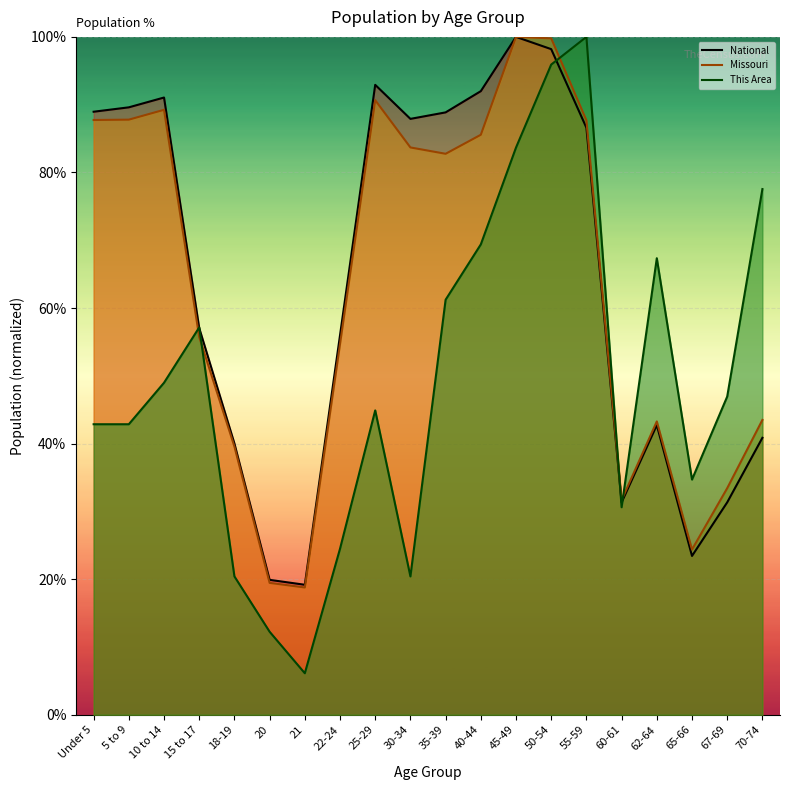

How many lines are shown in the chart?

3